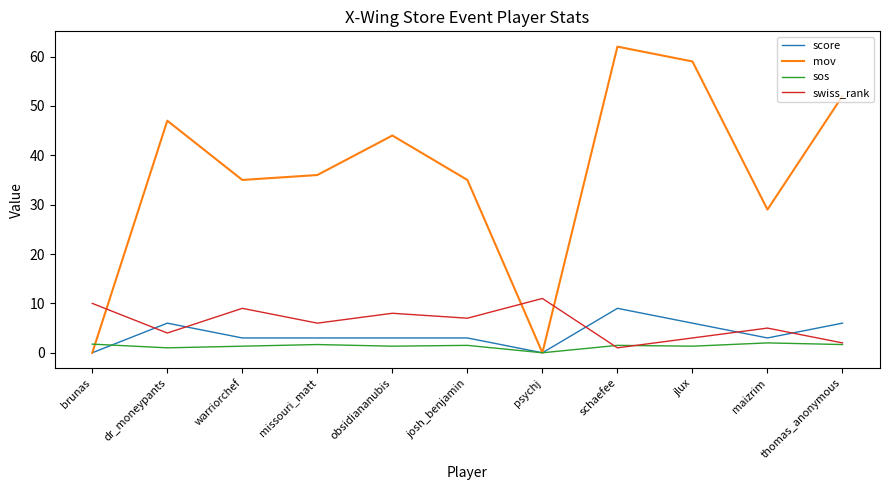

Is this an area chart (filled region under the line)?

No